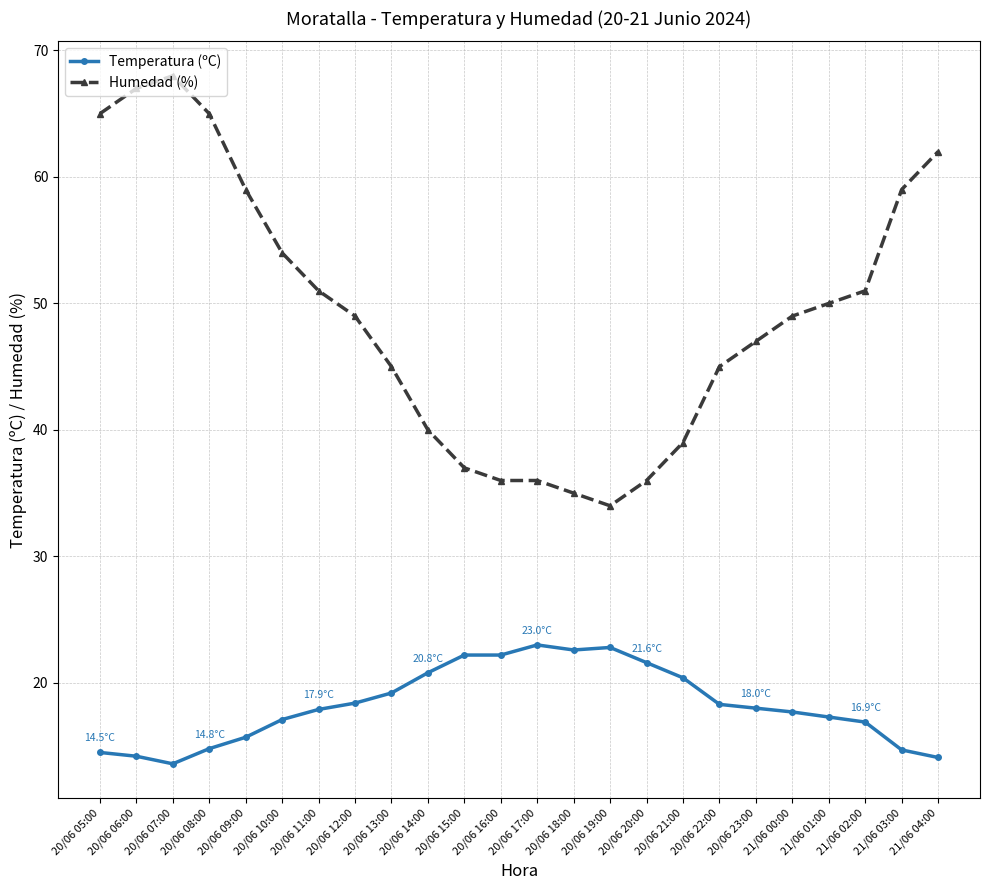

At how many categories does at least one series exceed 52?

8